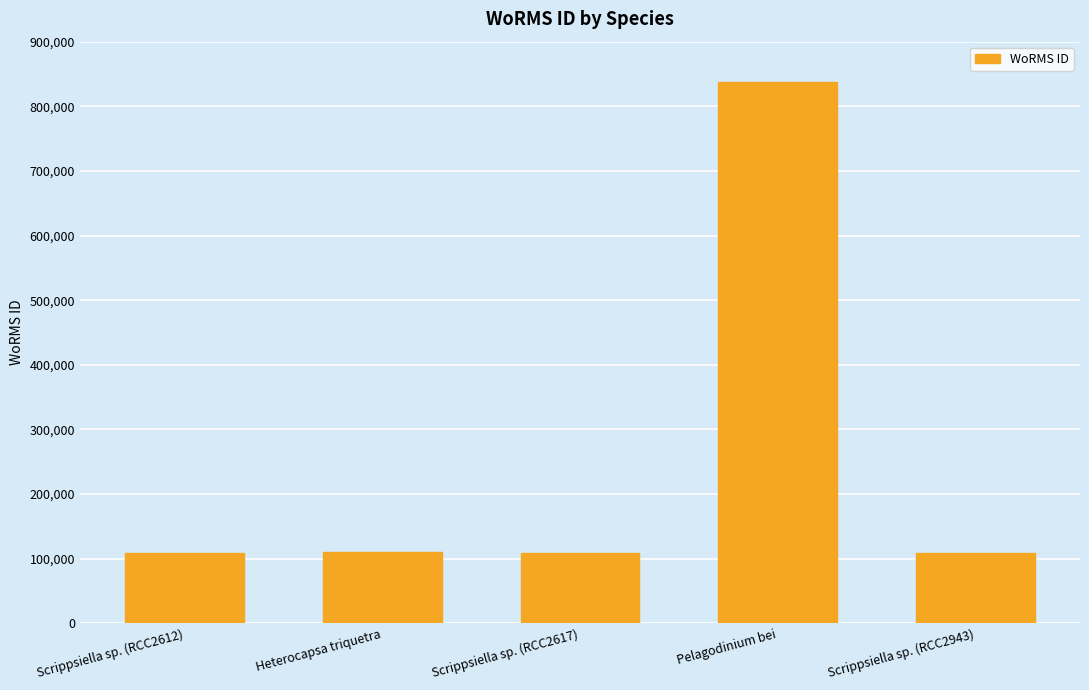

What is the value of the 3rd bar from the left?

109545